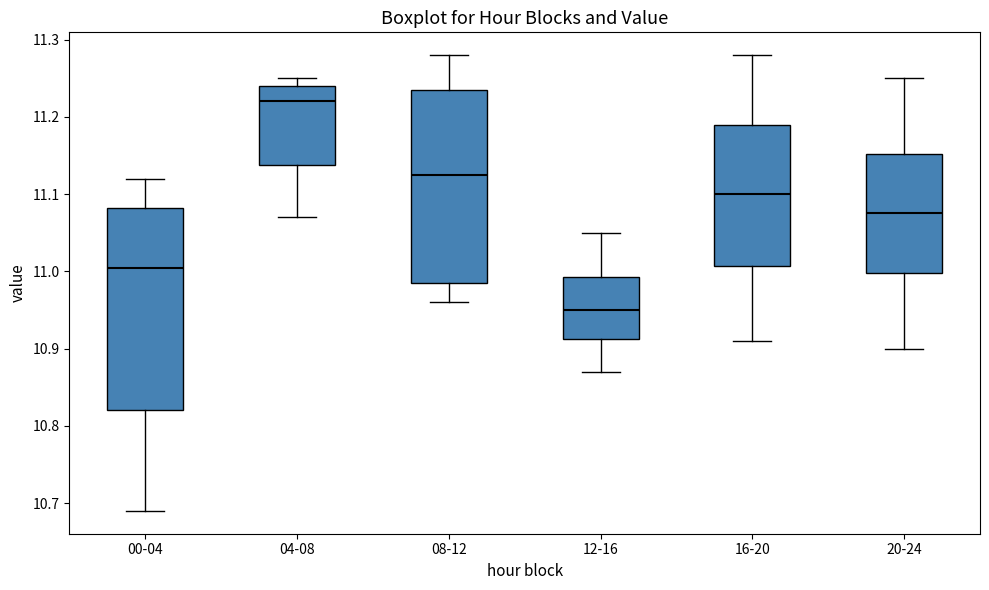

Comparing the boxes themselves (not the whiskers), which one is the tallest?

00-04